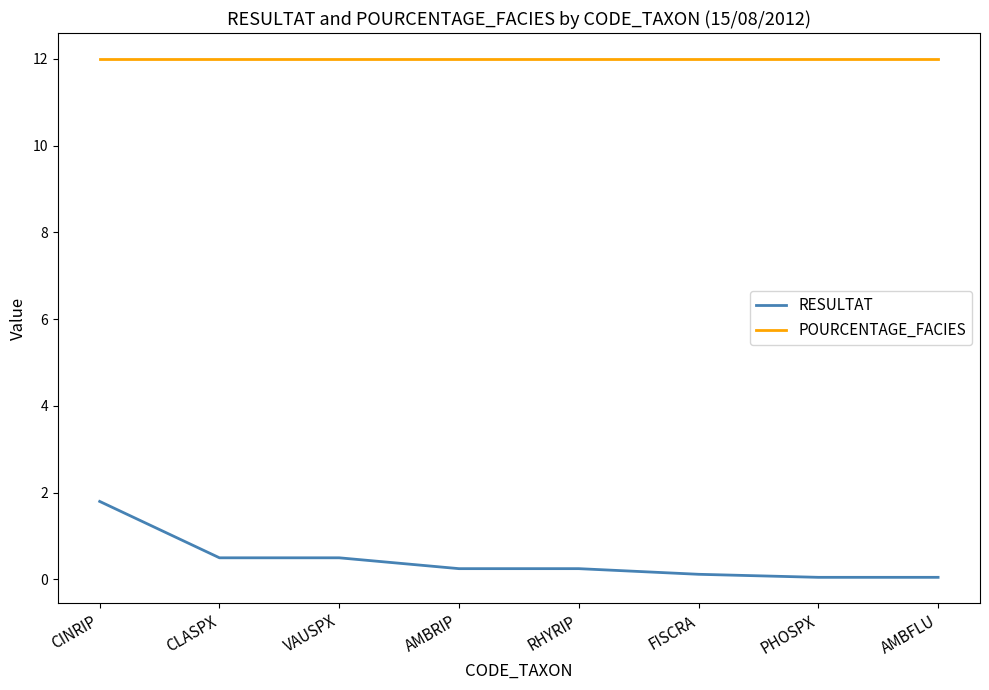

What position from the right is FISCRA?

3